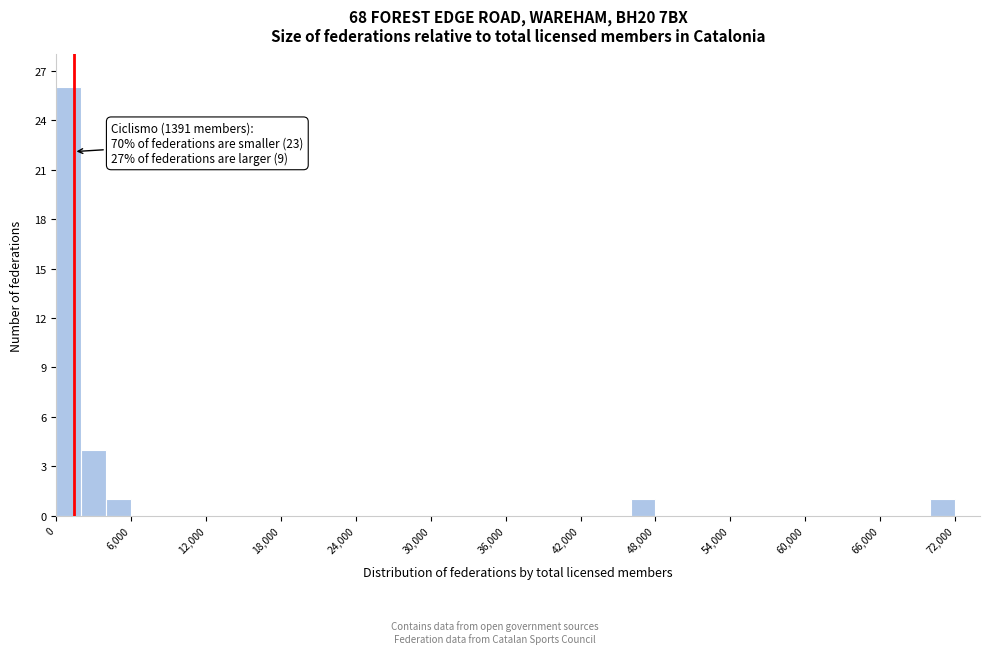

Read against the x-axis, roughly where is the centre of the tallest bar?

1000